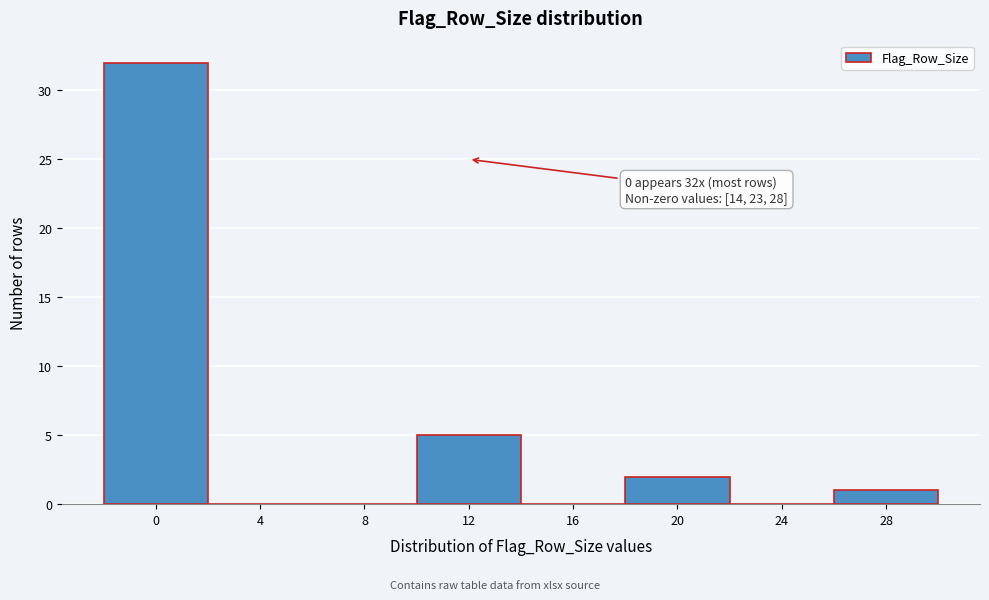

Reading left to right, what are all the values shown in this chart?

0=32	4=0	8=0	12=5	16=0	20=2	24=0	28=1